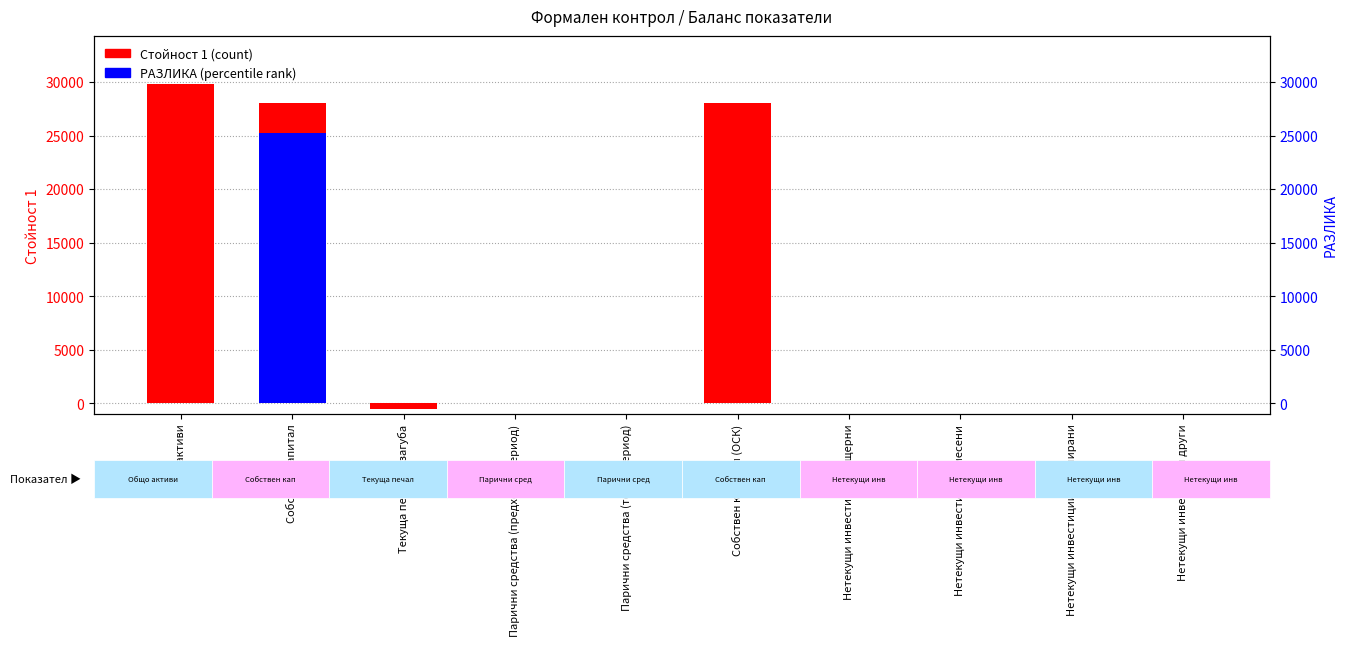

What is the total value across all series at Парични средства (текущ период)?

58